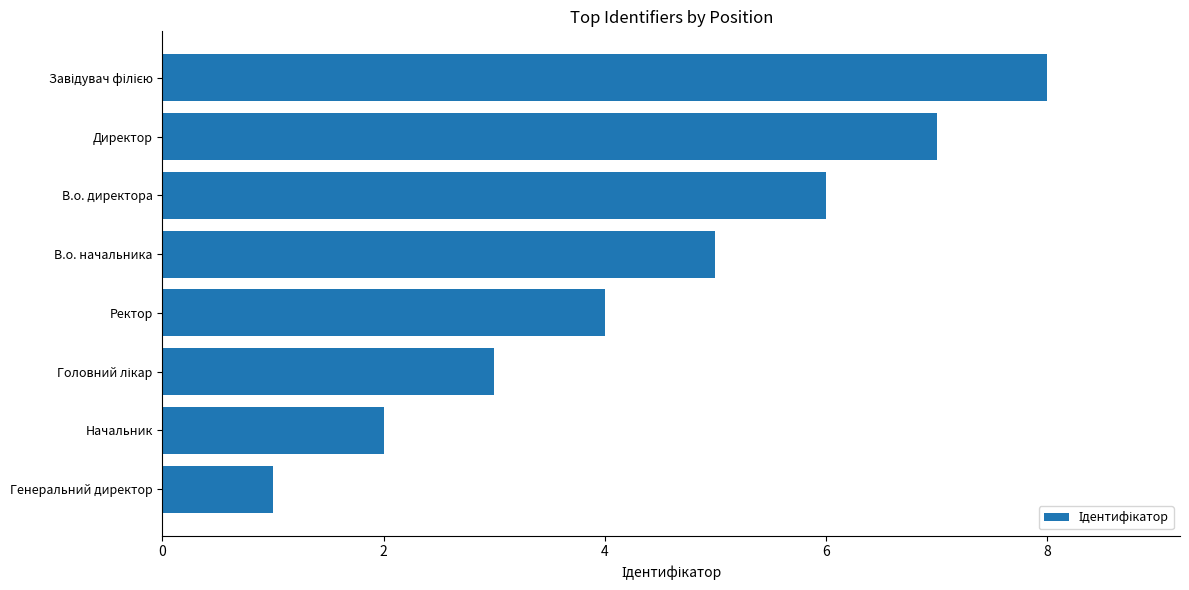

What is the smallest value displayed?

1